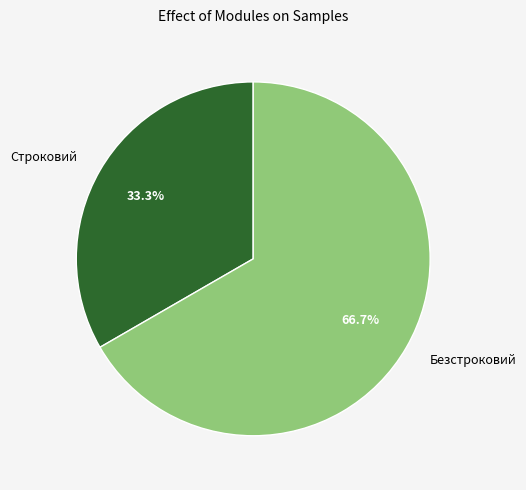

Count the number of slices in the pie.

2